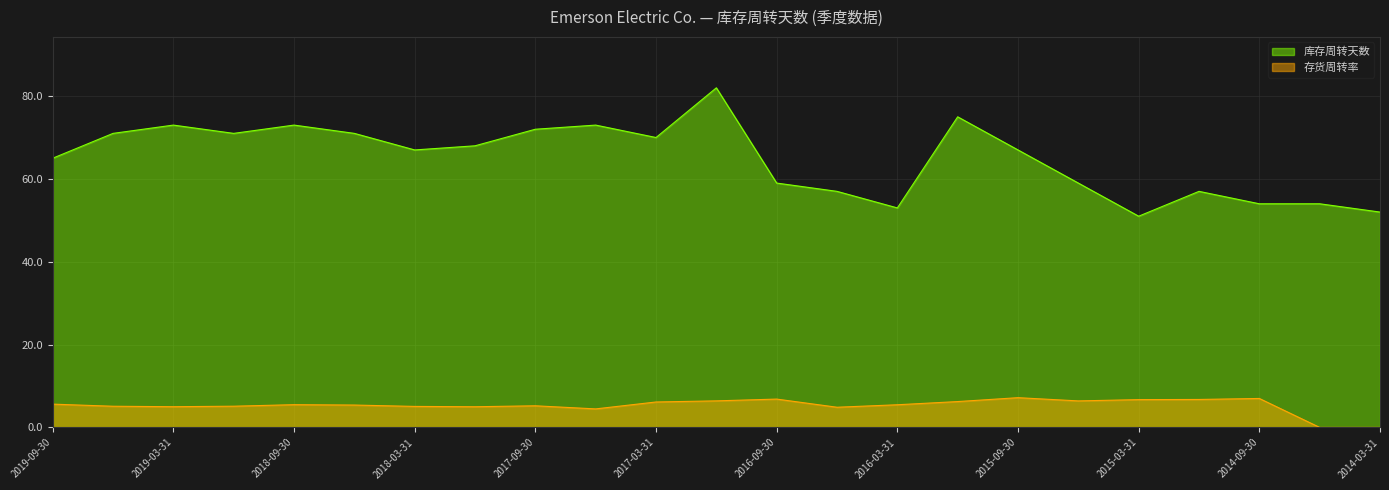

True or false: 库存周转天数 and 存货周转率 cross at least once.

False